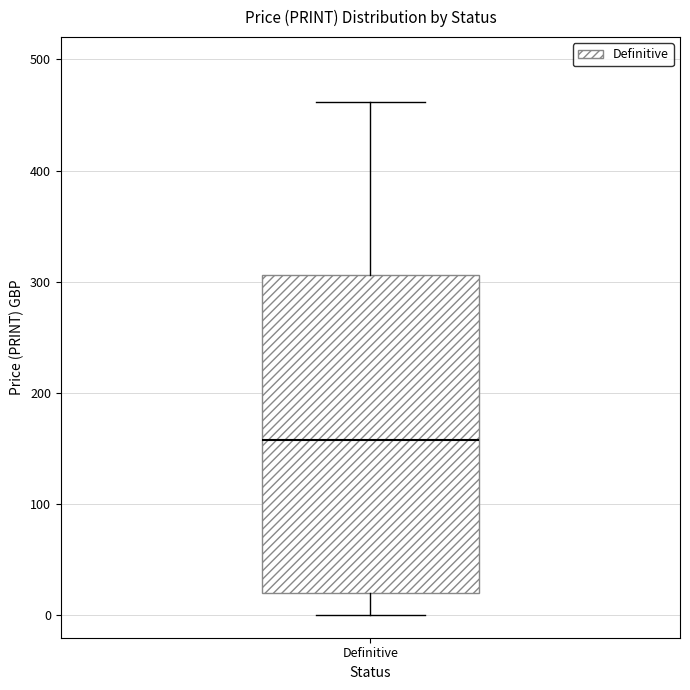

Transcribe this box plot: give where the median line is, the range the box spans, and where the two whiskers end, as read against the y-axis. The values are not printed on the chart, so give them approximately, as read against the axis.

median 160, box 20 to 310, whiskers 0 to 460